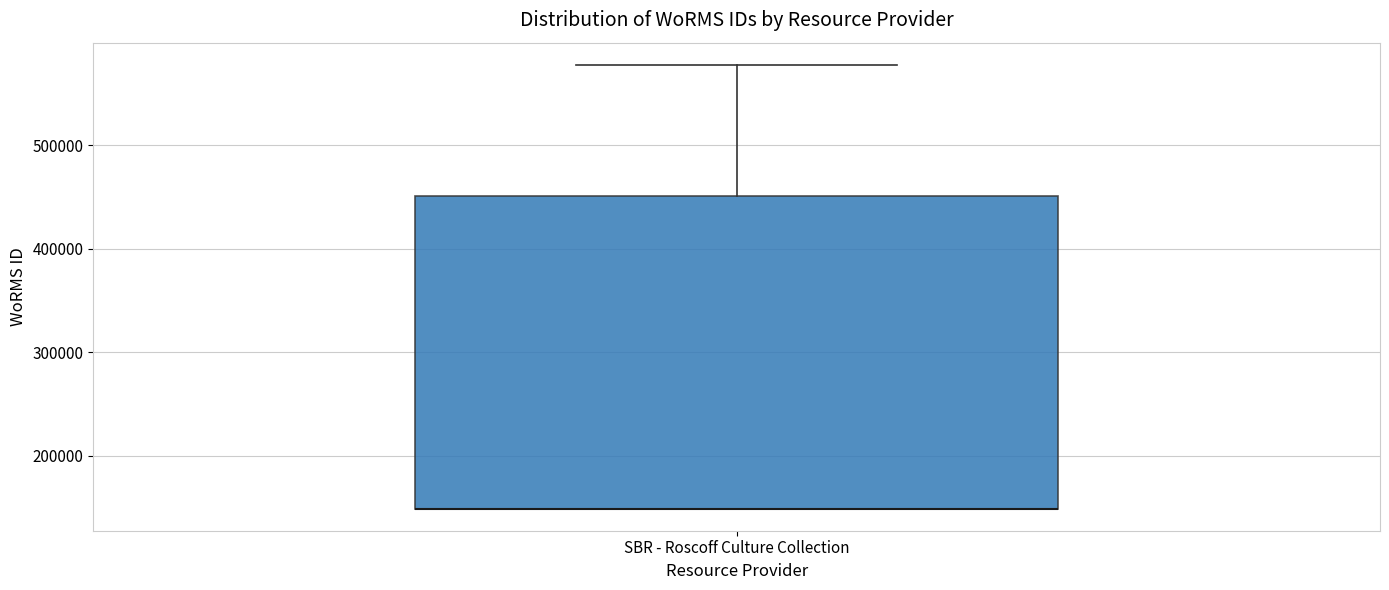

Where is the upper edge of the box for SBR - Roscoff Culture Collection on the y-axis? The values are not printed on the chart, so give them approximately, as read against the axis.

450000